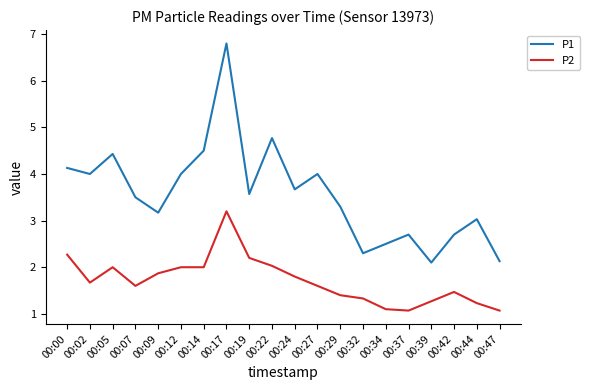

Where is the first local maximum for P1?

00:05